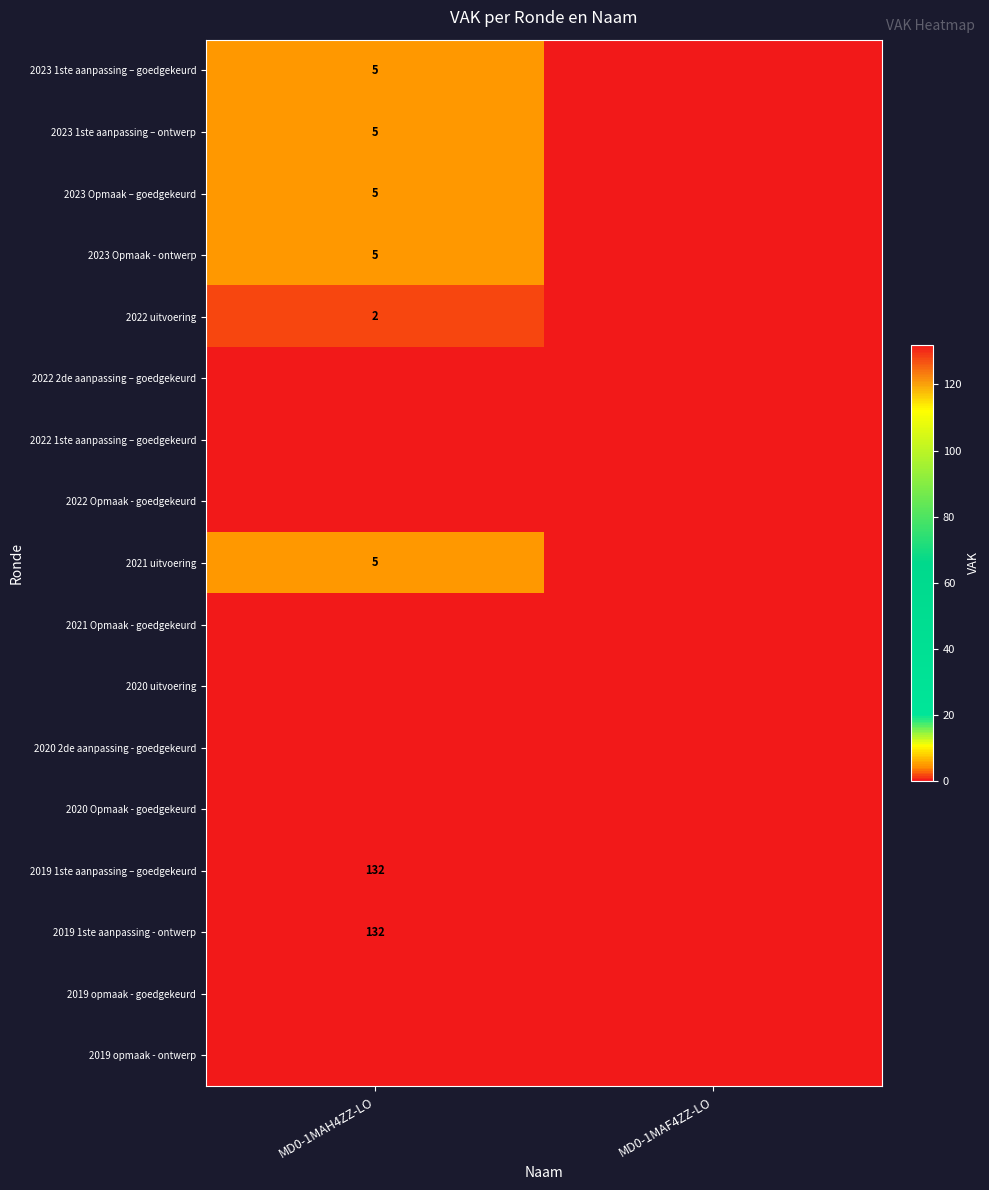

Which has a higher value, MD0-1MAF4ZZ-LO or MD0-1MAH4ZZ-LO?

MD0-1MAH4ZZ-LO